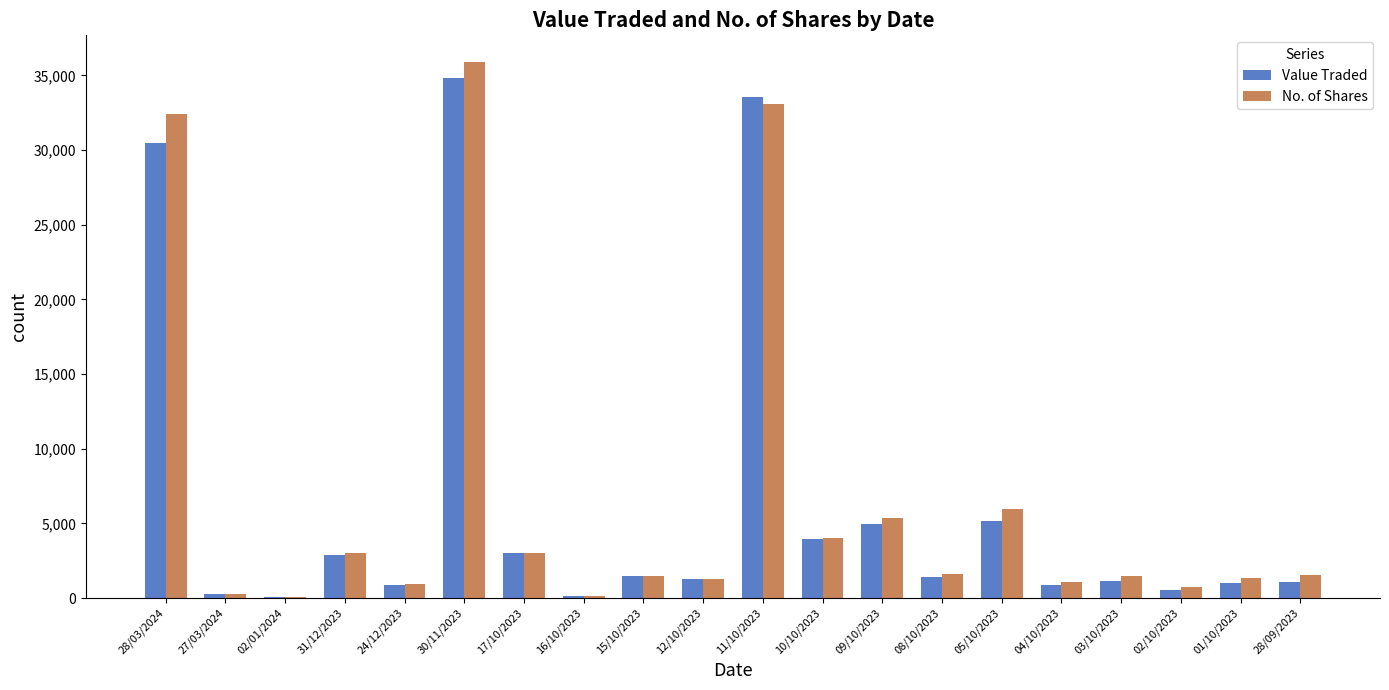

Where is No. of Shares nearest to the value 17968?

05/10/2023